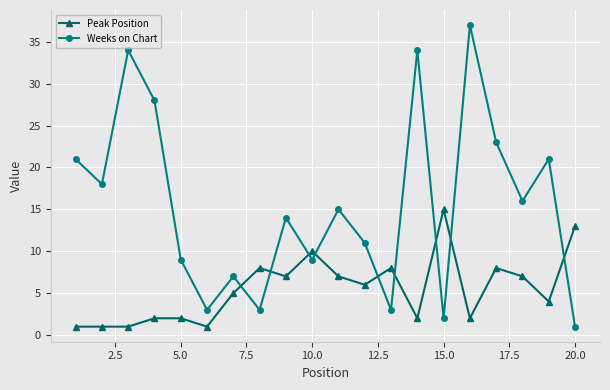

True or false: Peak Position and Weeks on Chart intersect in this chart.

True